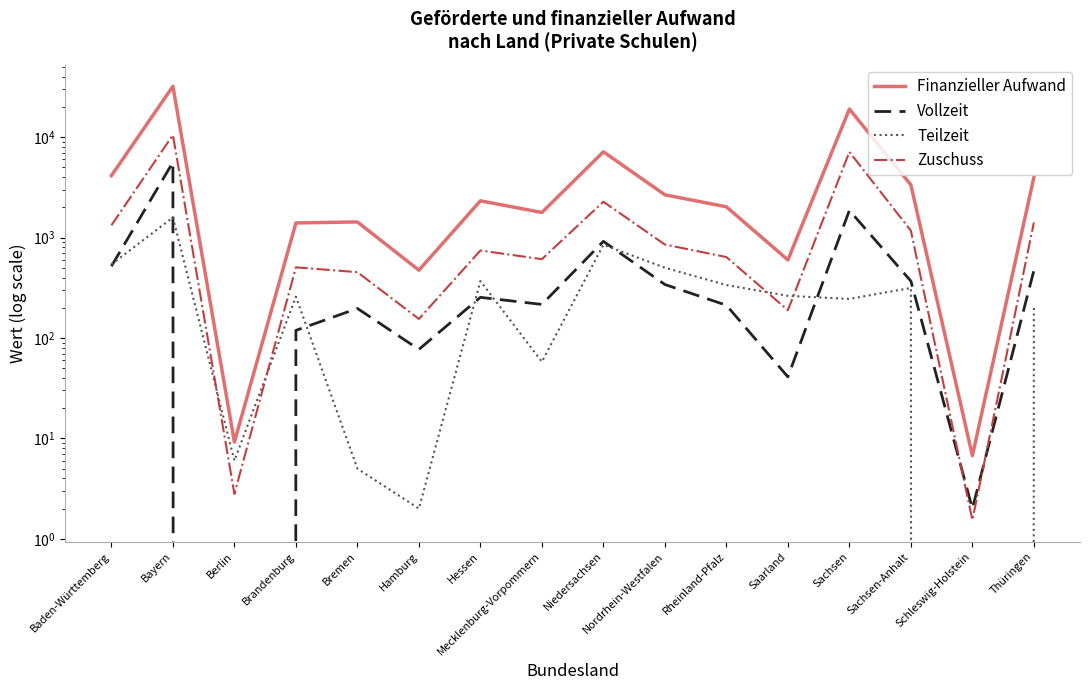

What is the average value of the Finanzieller Aufwand series?

5156.8